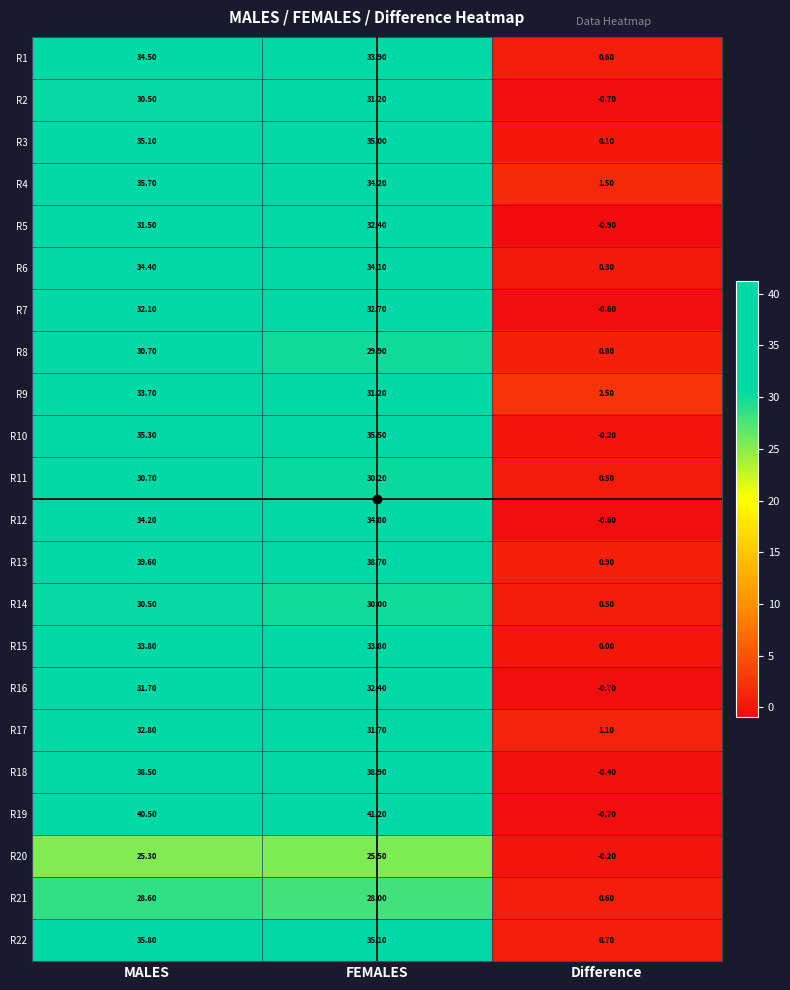

What is the average value of the R19 series?

27.0